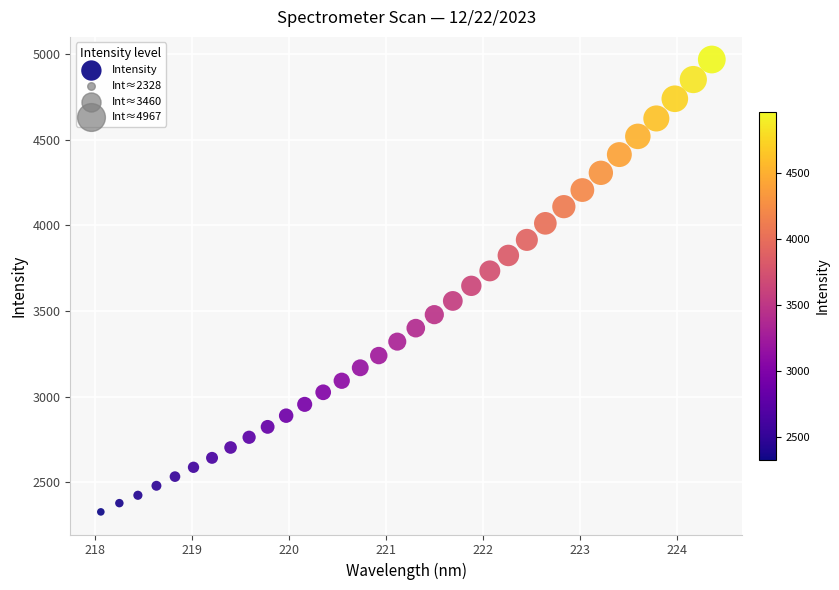

What is the range of X values (max minus min)?

6.3